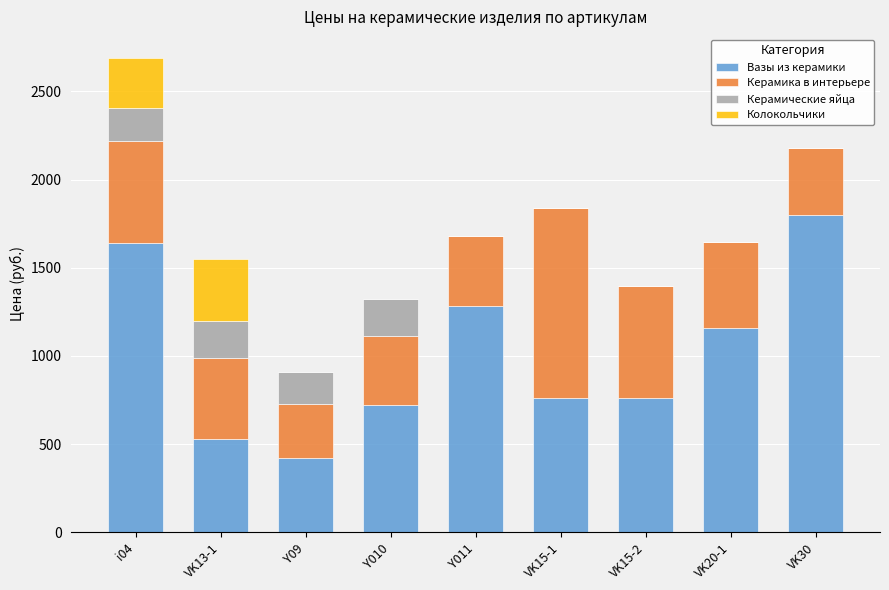

At which category is the sum across all series the highest?

i04